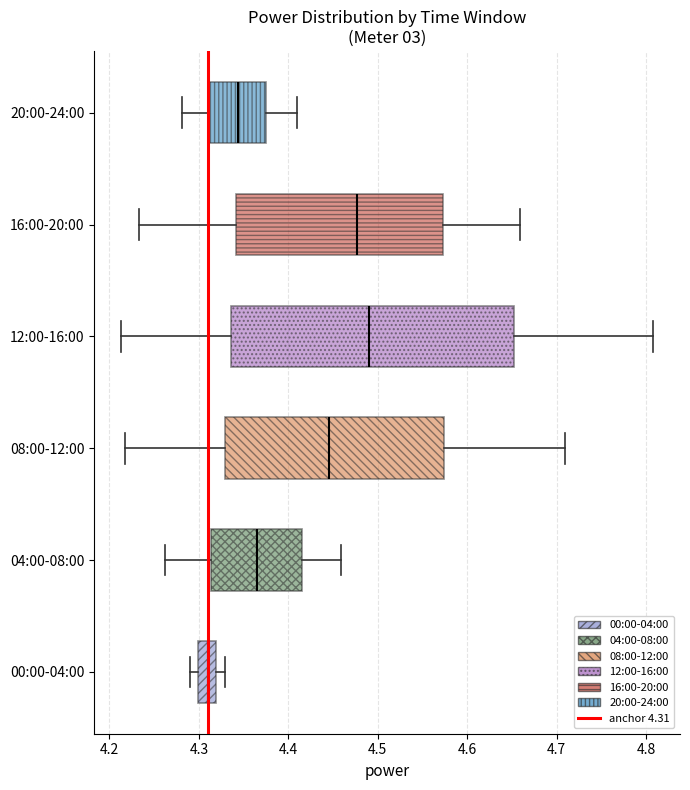

Which box has the furthest to the right median line?

12:00-16:00